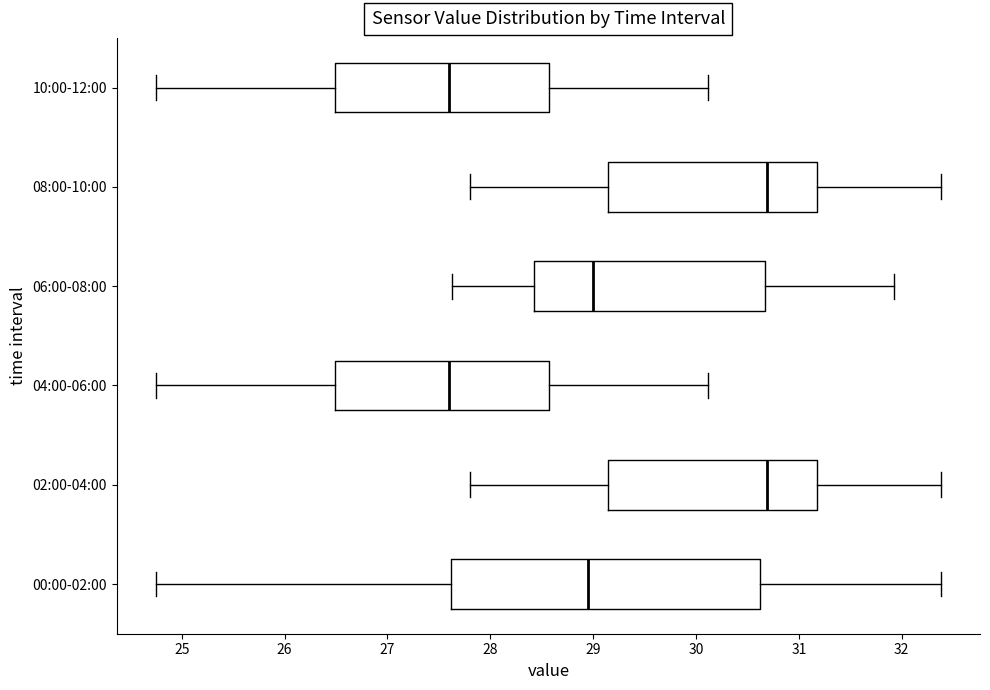

Where does the left whisker of the box for 06:00-08:00 end on the x-axis? The values are not printed on the chart, so give them approximately, as read against the axis.

27.6